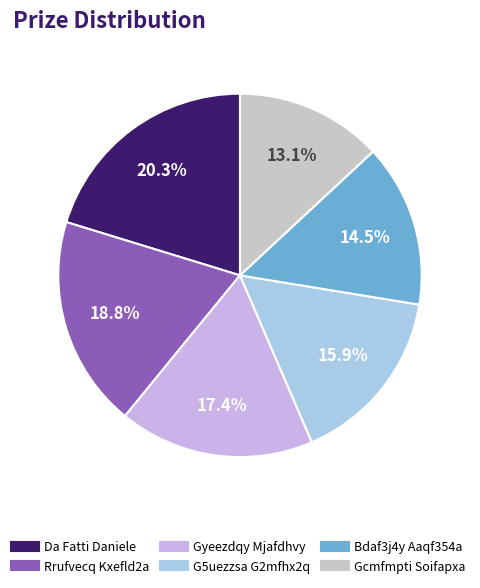

To the nearest percent, what is the average slice percentage?

17%